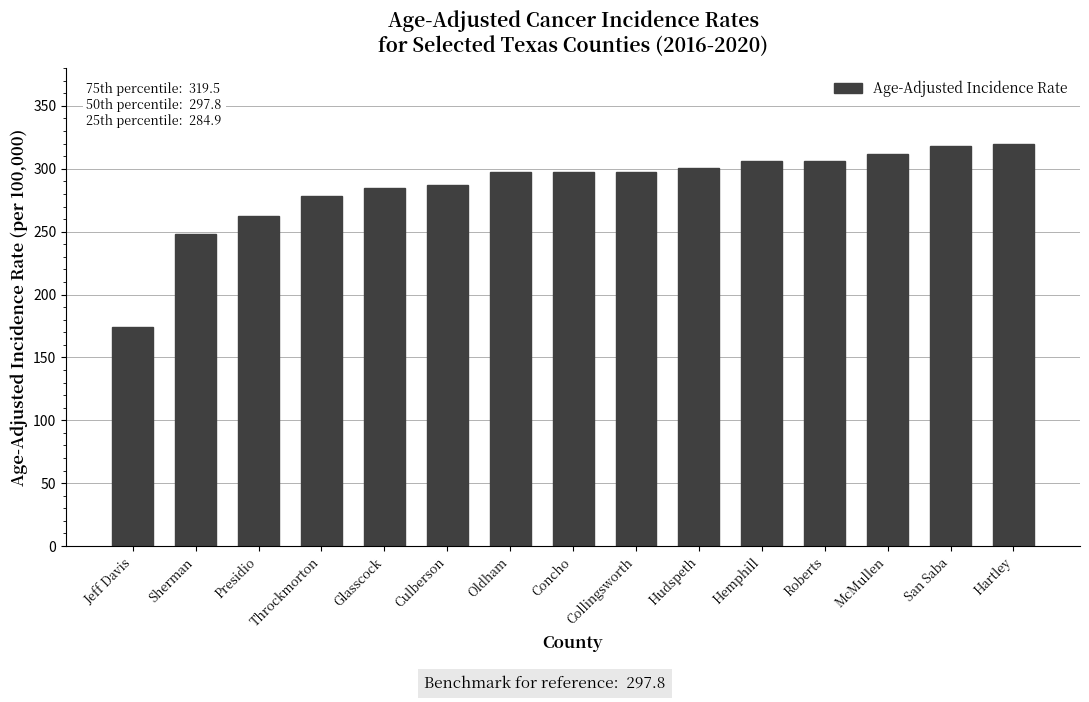

What is the label of the 8th bar from the right?

Concho